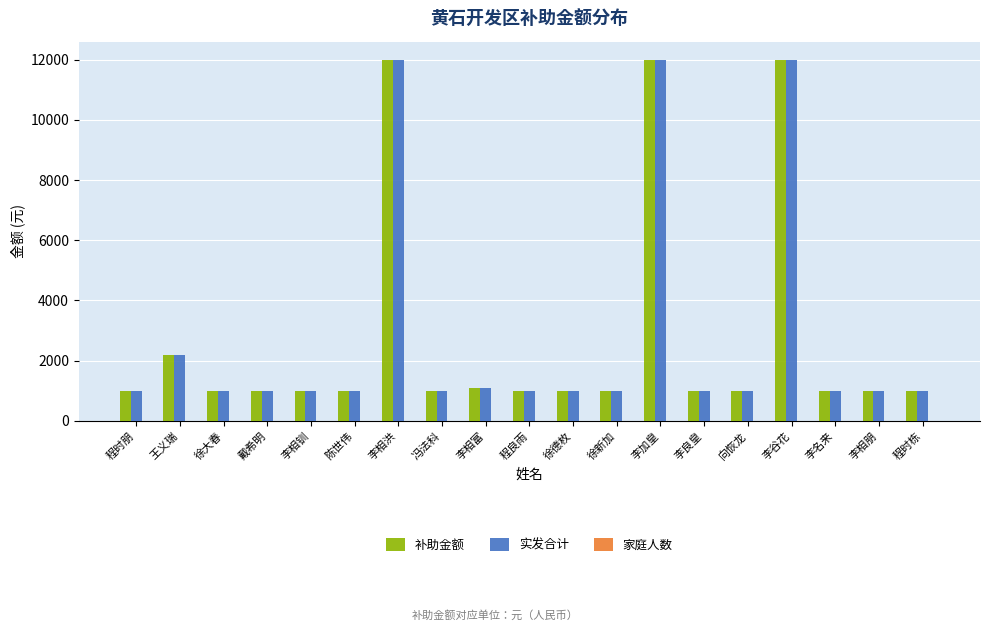

What is the total value across all series at 戴希明?

2001